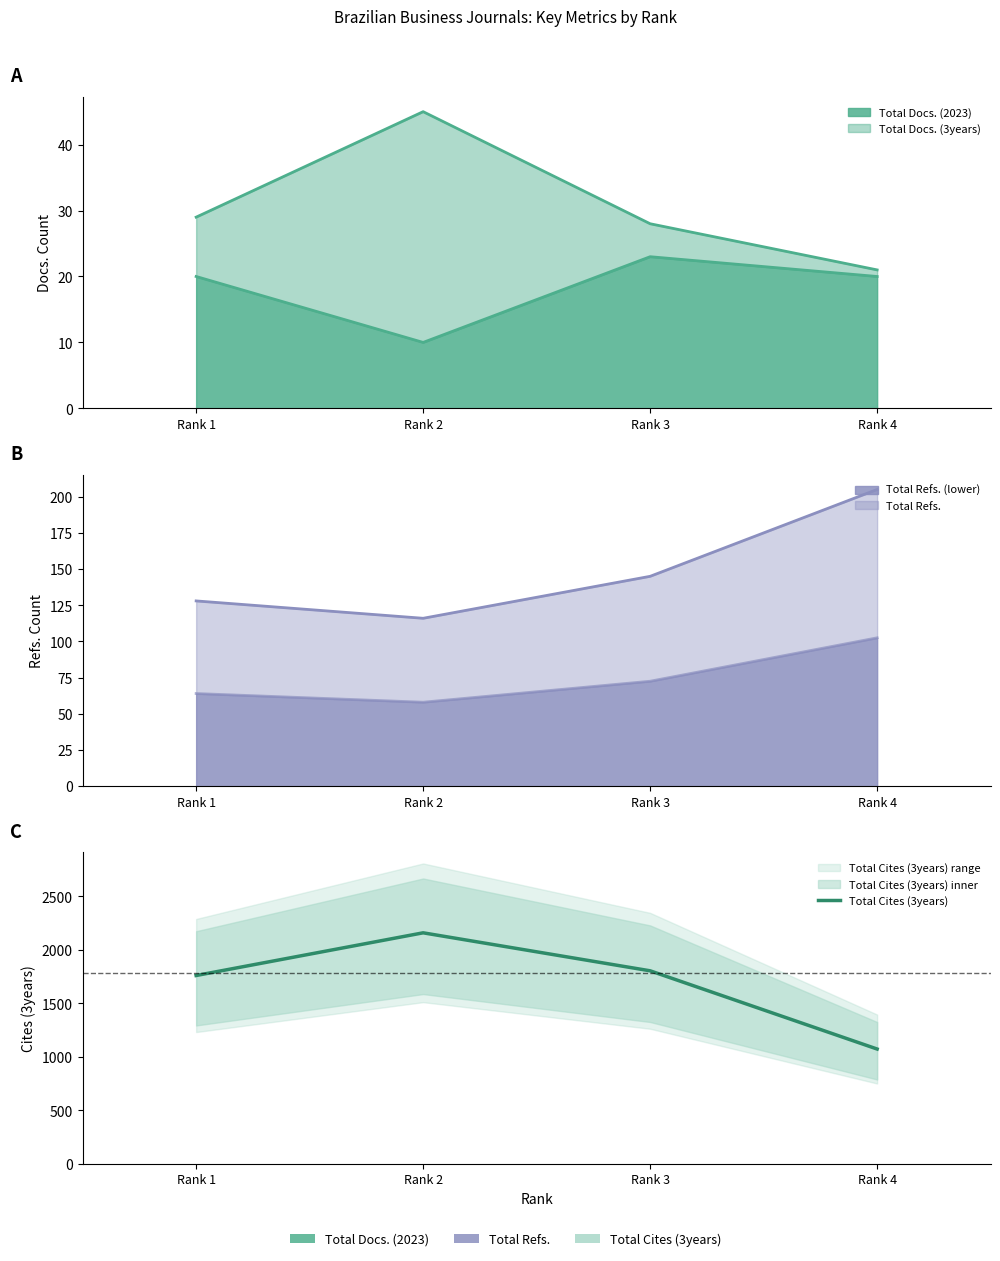

What is the minimum value shown in the chart?

1074